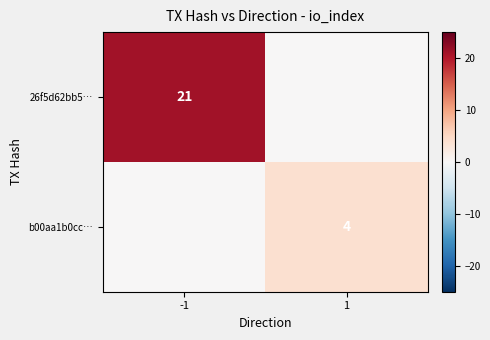

Which series changed the most between -1 and 1?

26f5d62bb5…